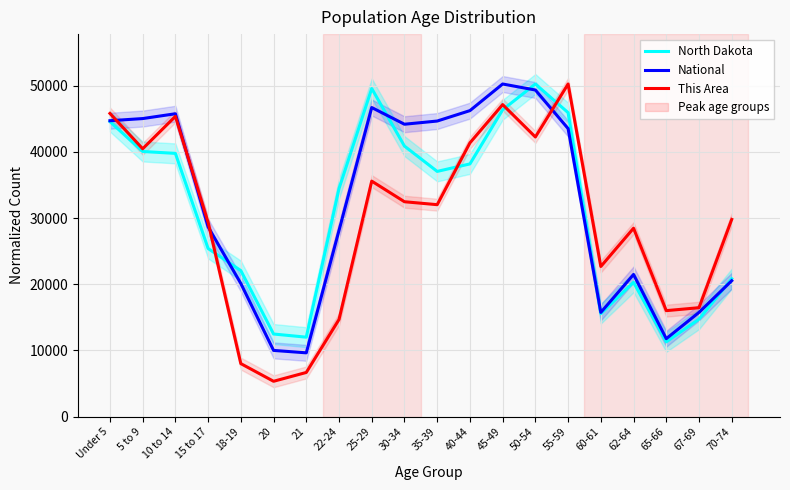

The This Area series shows 17002.0 at 35-39. True or false?

False